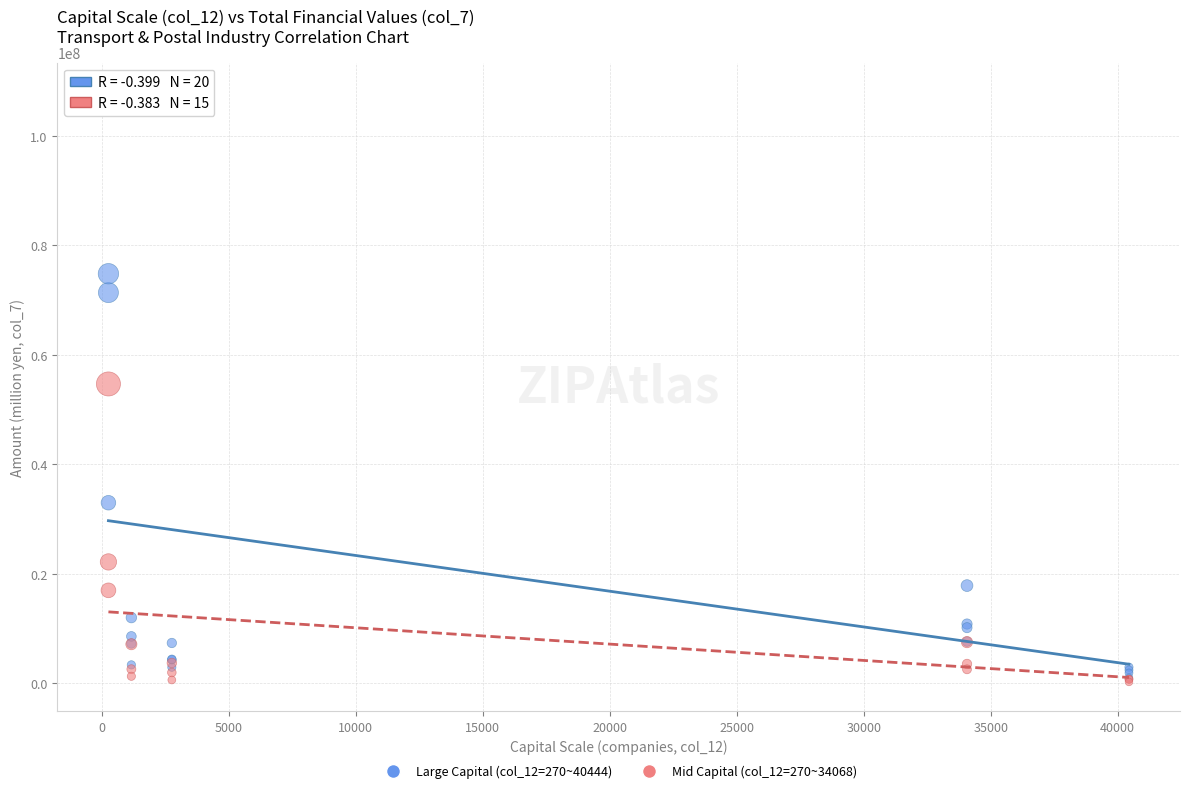

Which series has the widest spread of Y values?

Large Capital (col_12=270~40444)